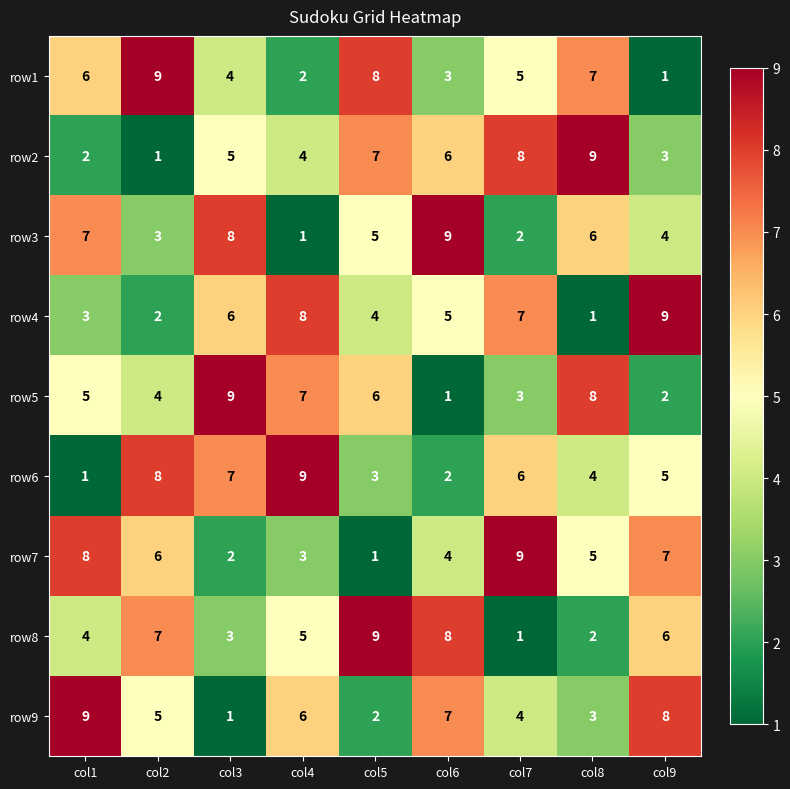

Where does the row3 series first go above 5?

col1